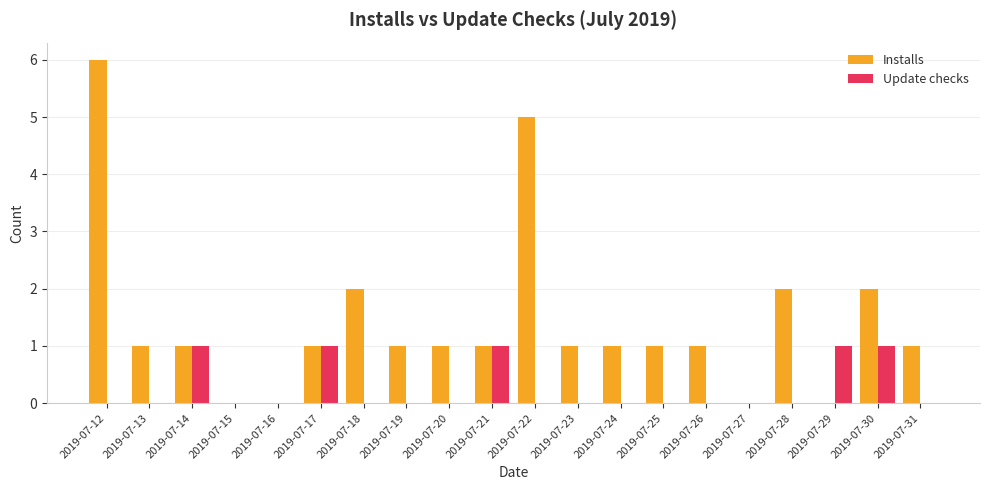

The Installs series shows 1 at 2019-07-20. True or false?

True